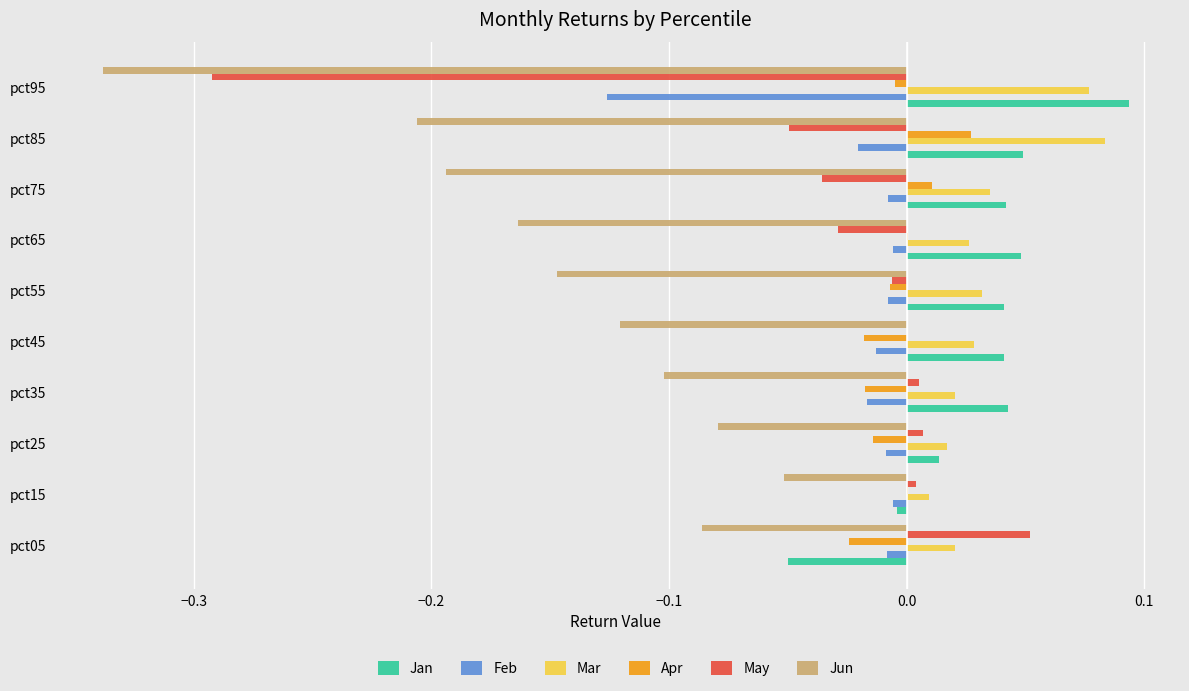

The Feb series shows -0.1 at pct95. True or false?

True